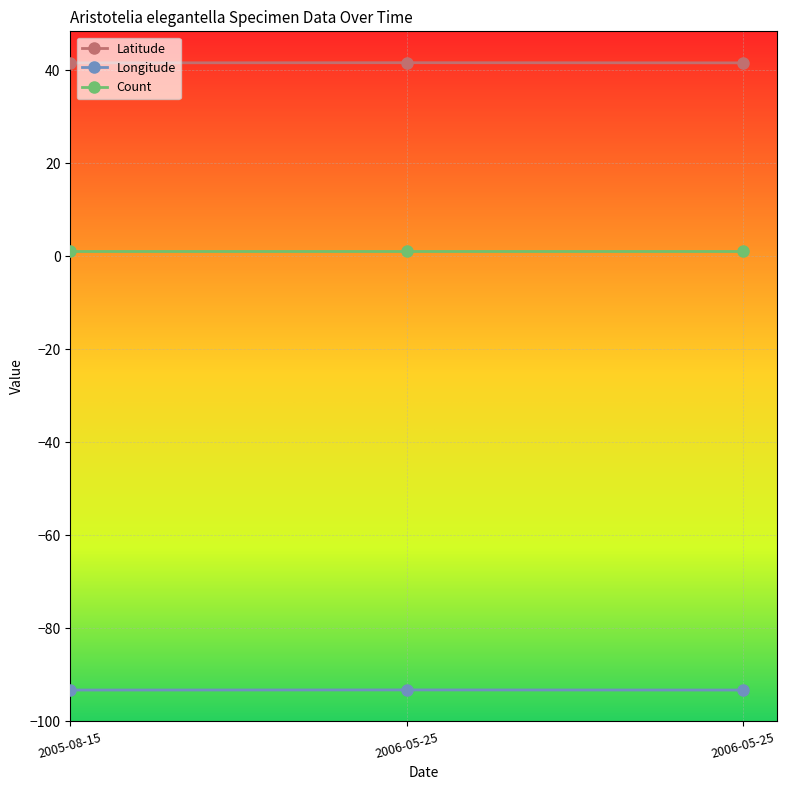

Which series has the largest total across all categories?

Latitude